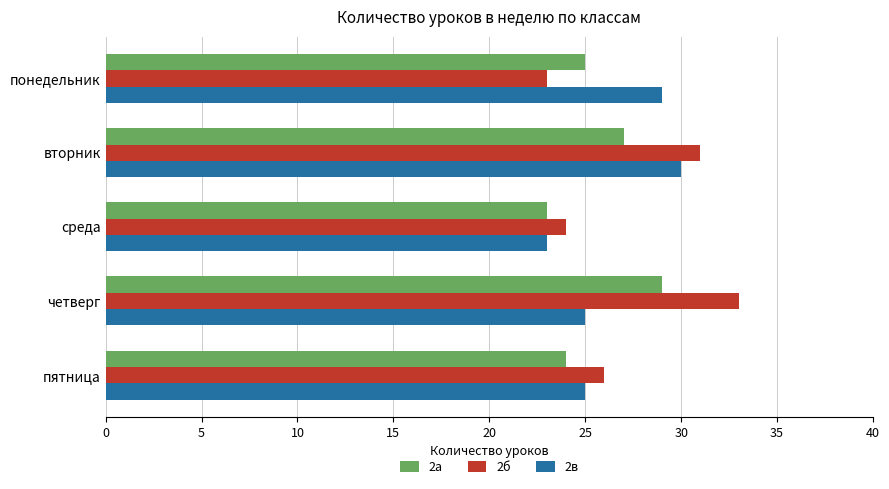

The value of 2б at четверг is 33. True or false?

True